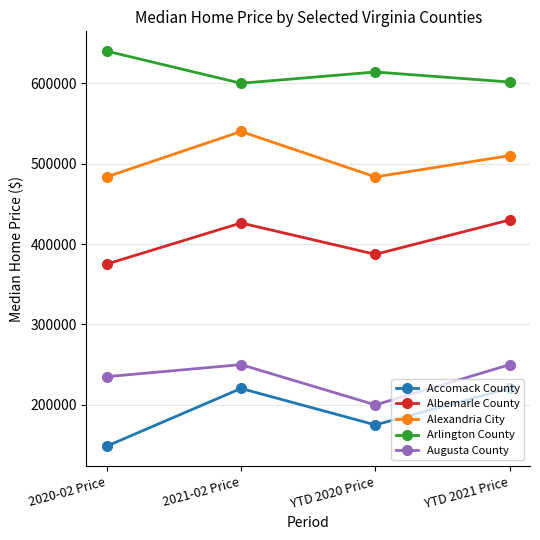

What is the label of the 4th point from the right?

2020-02 Price